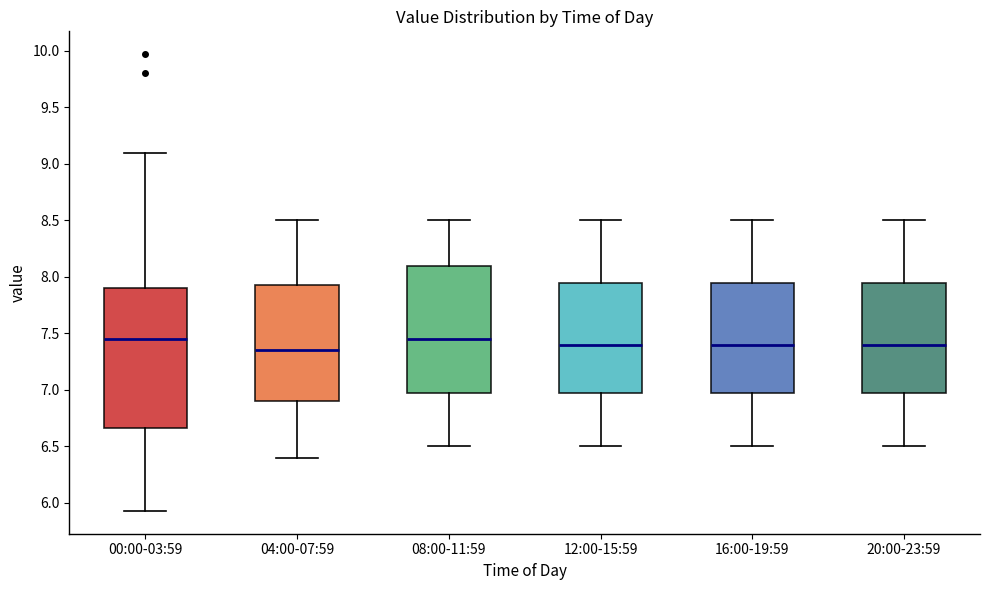

Reading left to right, transcribe this box plot: for each box, give where its median line is, the range the box spans, and where its two whiskers end, as read against the y-axis. The values are not printed on the chart, so give them approximately, as read against the axis.

00:00-03:59: median 7.45, box 6.65 to 7.90, whiskers 5.95 to 9.10
04:00-07:59: median 7.35, box 6.90 to 7.95, whiskers 6.40 to 8.50
08:00-11:59: median 7.45, box 7.00 to 8.10, whiskers 6.50 to 8.50
12:00-15:59: median 7.40, box 7.00 to 7.95, whiskers 6.50 to 8.50
16:00-19:59: median 7.40, box 7.00 to 7.95, whiskers 6.50 to 8.50
20:00-23:59: median 7.40, box 7.00 to 7.95, whiskers 6.50 to 8.50